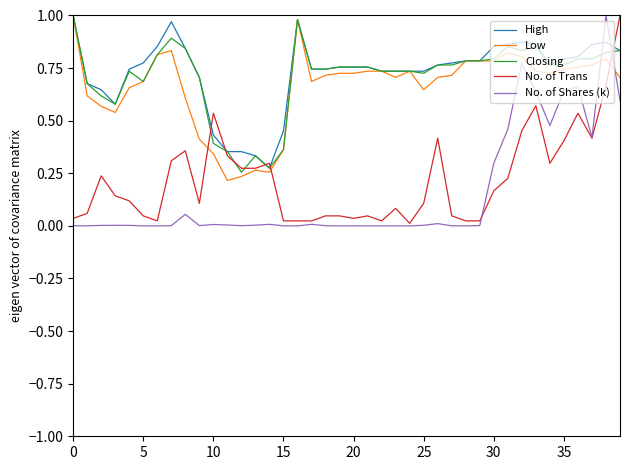

True or false: High and No. of Shares (k) intersect in this chart.

True